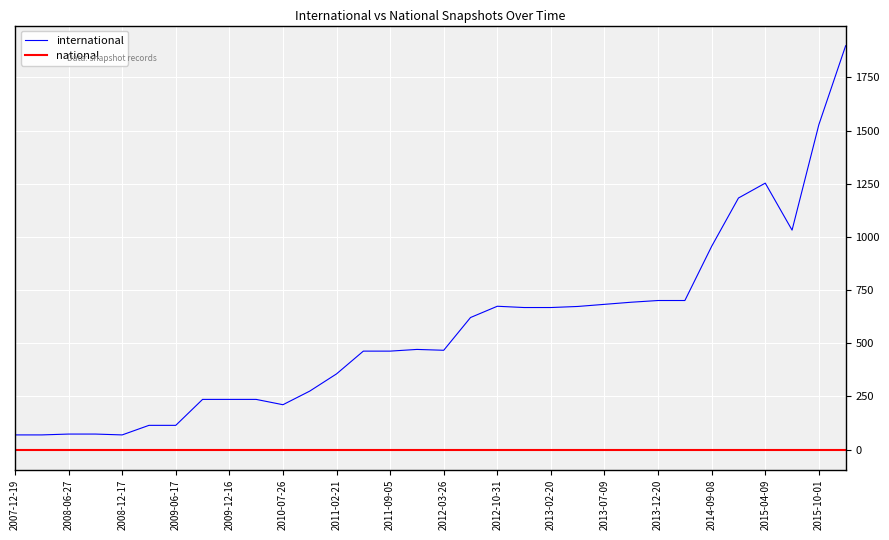

What is the maximum value shown in the chart?

1899